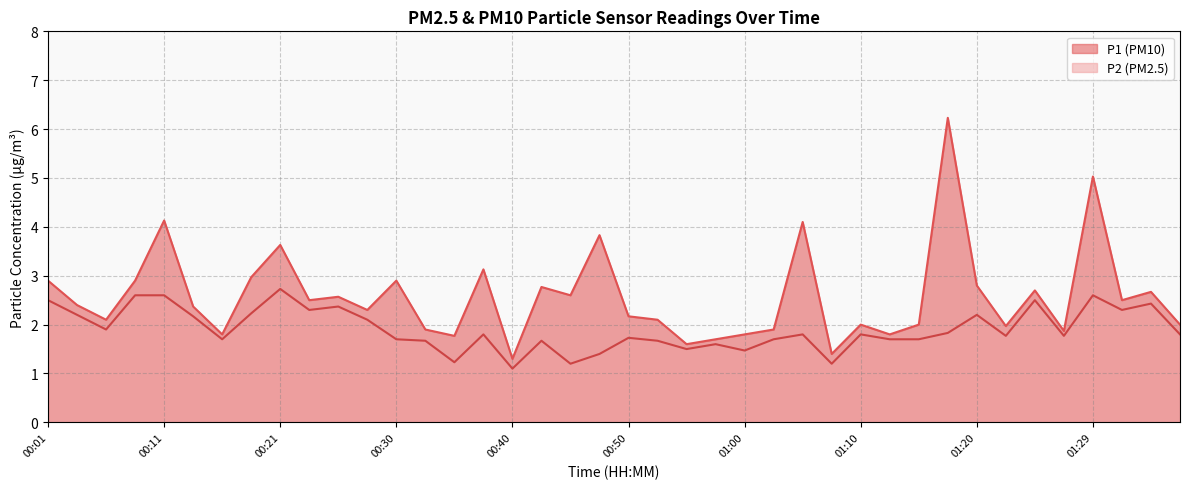

At 00:01, list the series in order from largest to smallest.

P1 (PM10), P2 (PM2.5)